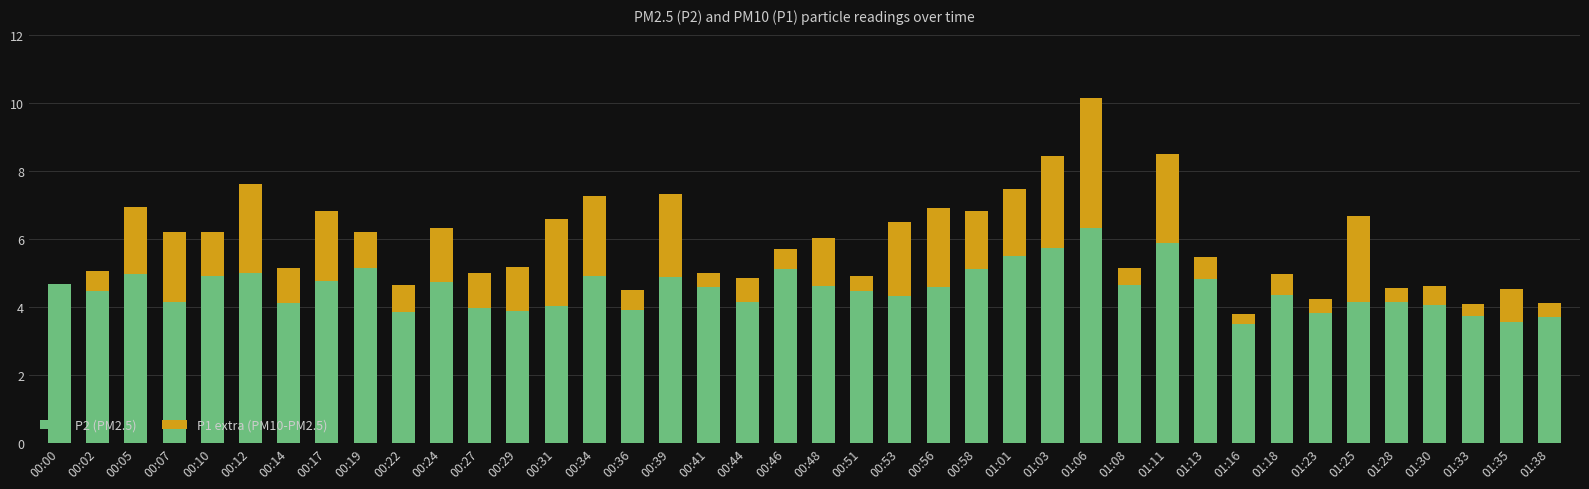

What is the maximum value for P2 (PM2.5)?

6.3